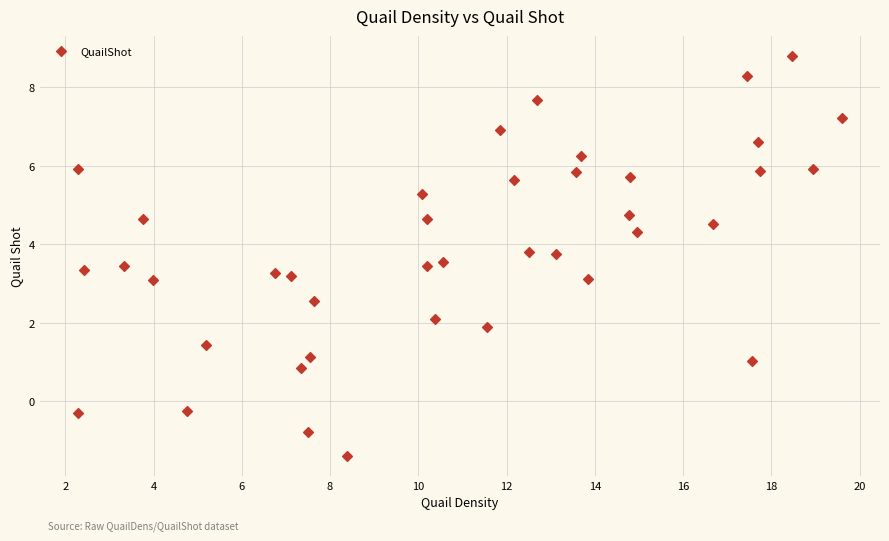

What is the range of Y values (max minus min)?

10.2